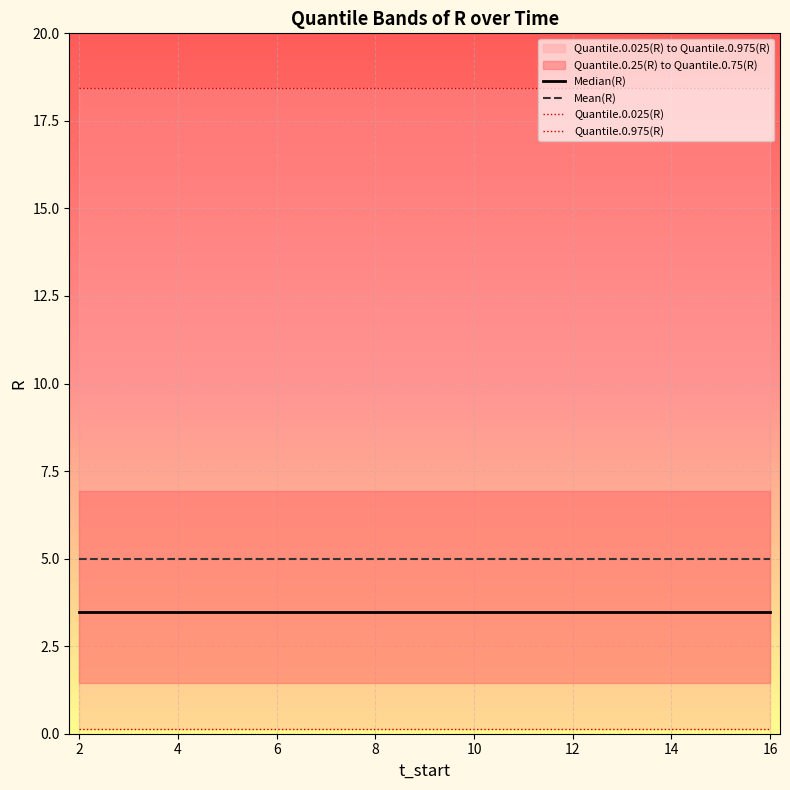

True or false: Mean(R) has a value of 5.0 at 4.

True